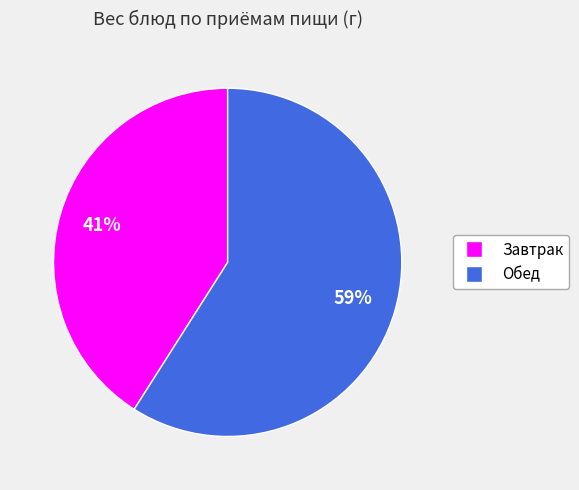

Does Завтрак represent more than half of the total?

No